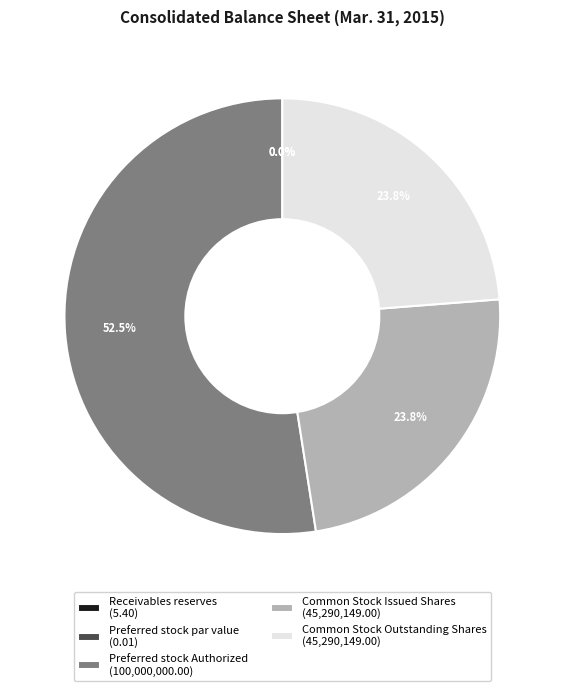

Which category accounts for the majority?

Preferred stock Authorized